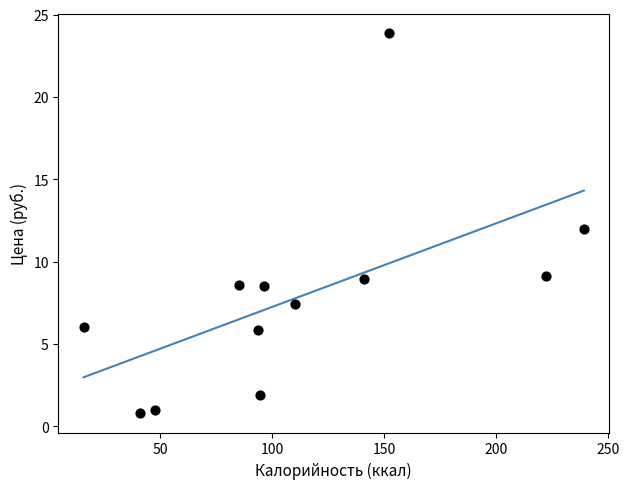

What is the range of X values (max minus min)?

223.4